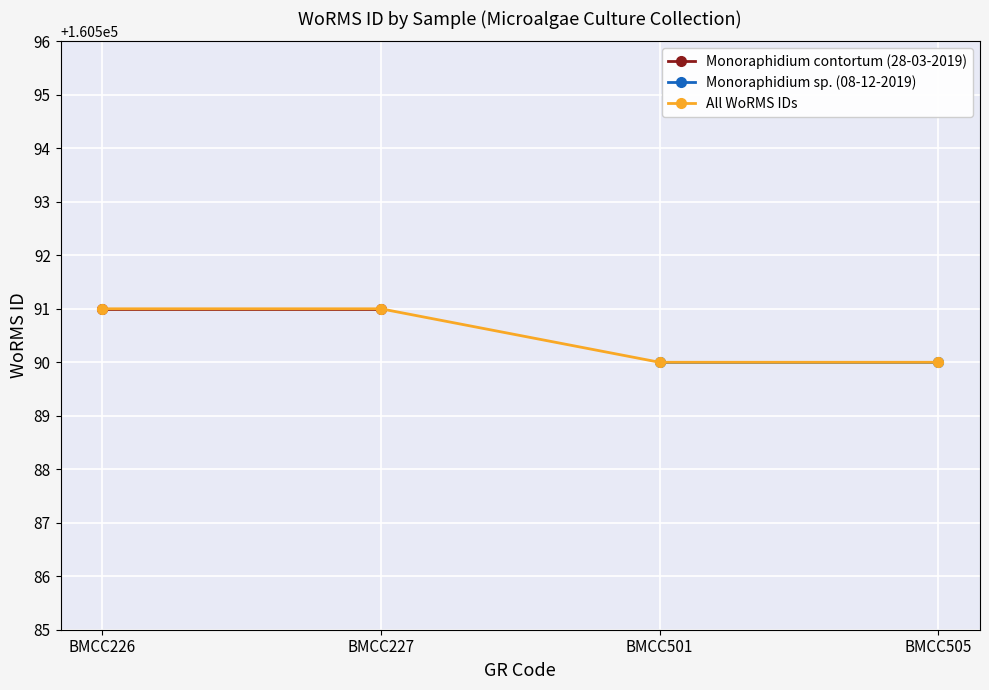

The All WoRMS IDs series shows 160591 at BMCC226. True or false?

True